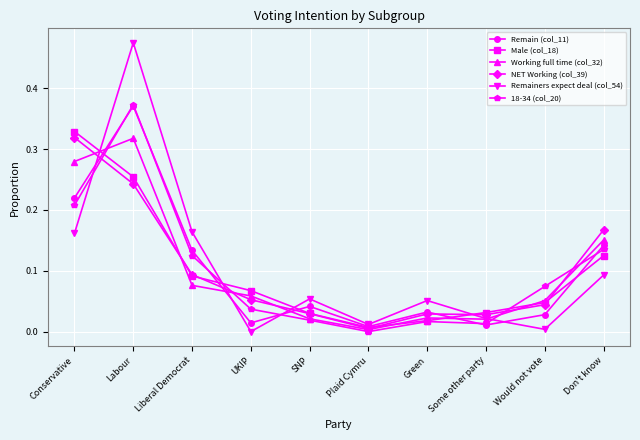

In Working full time (col_32), how many points are lower than both neighbors (excluding endpoints)?

2